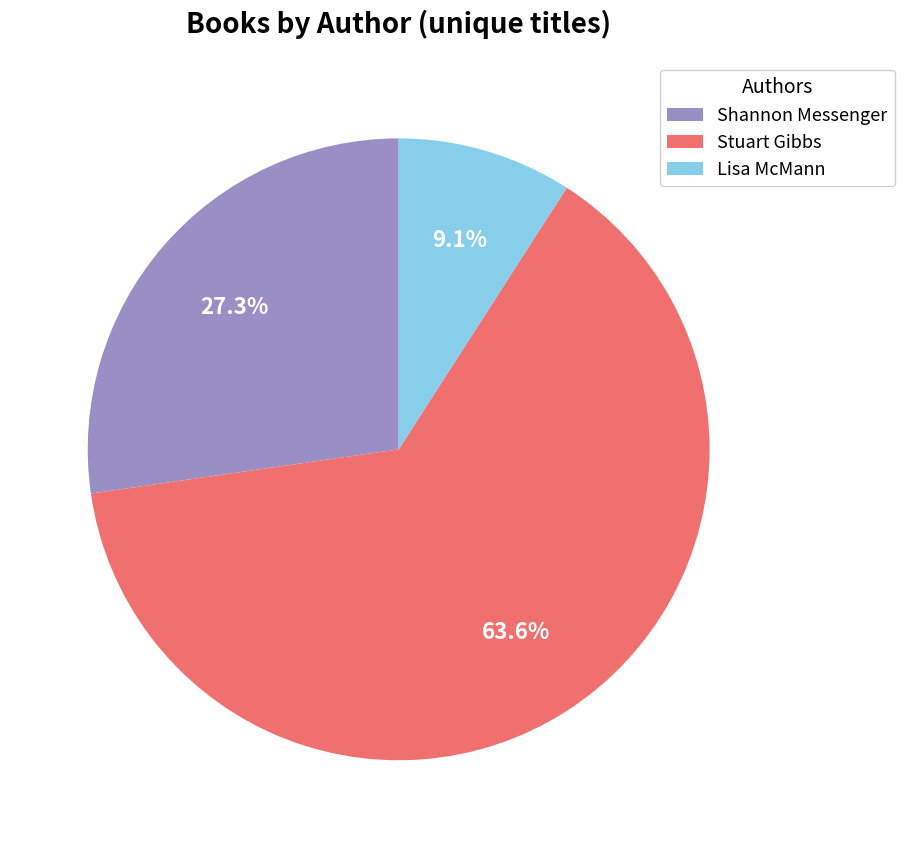

Which category has the smallest portion of the pie?

Lisa McMann